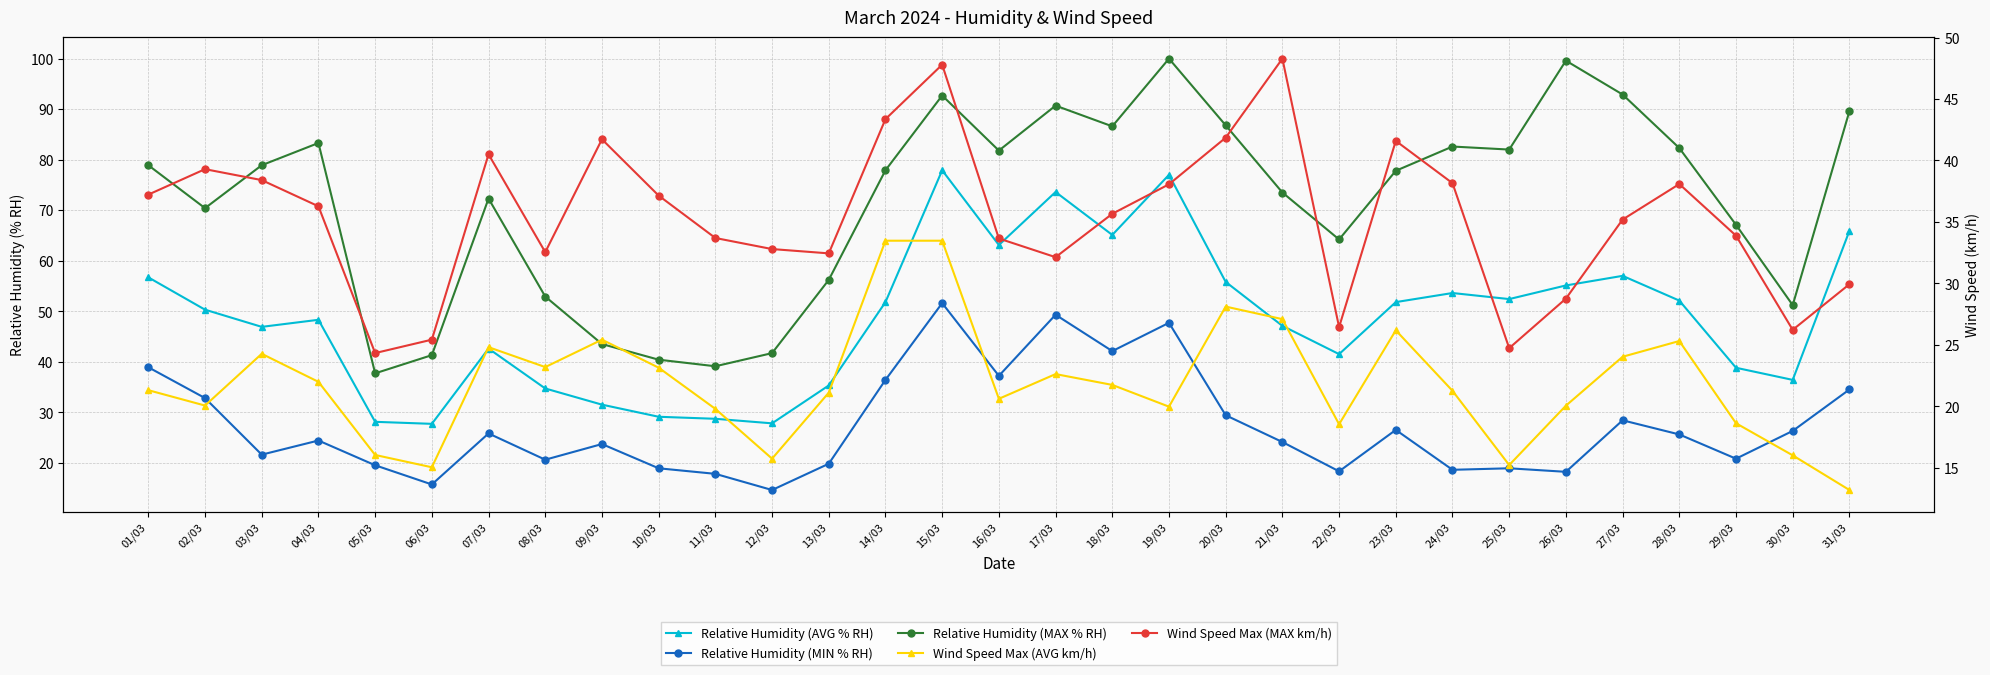

Is it true that Wind Speed Max (AVG km/h) equals 21.3 at 01/03?

True